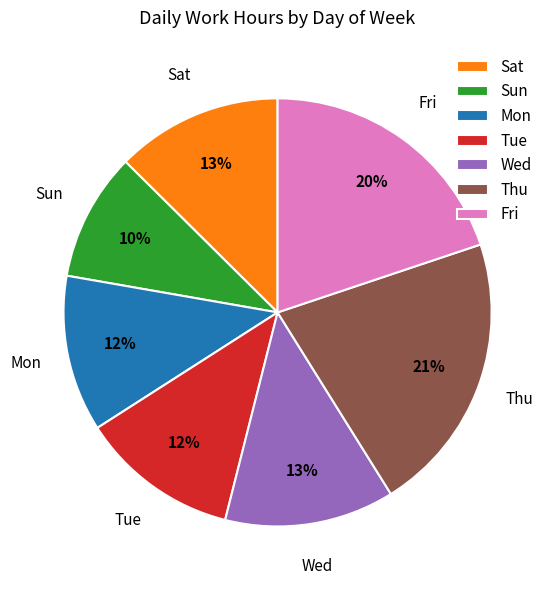

True or false: Mon accounts for 12% of the total.

True